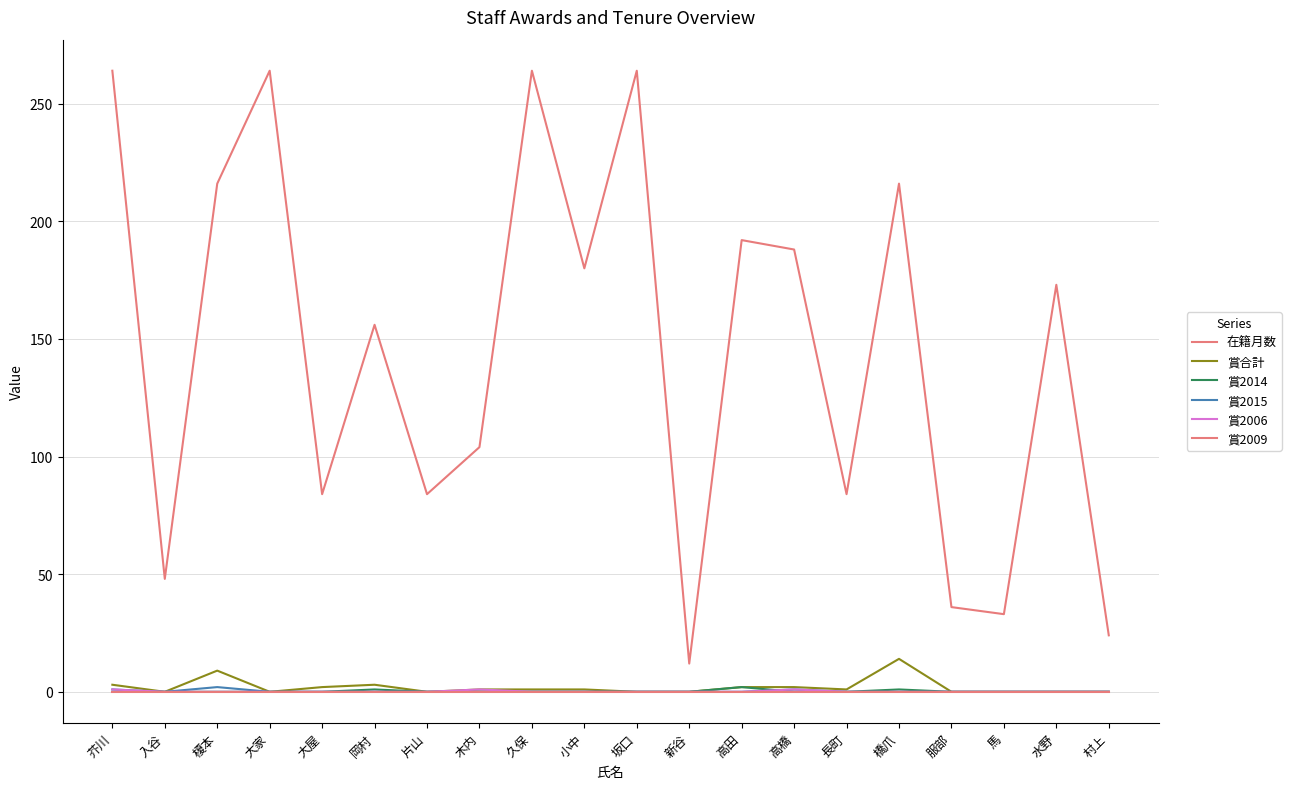

Does the chart have visible grid lines?

Yes